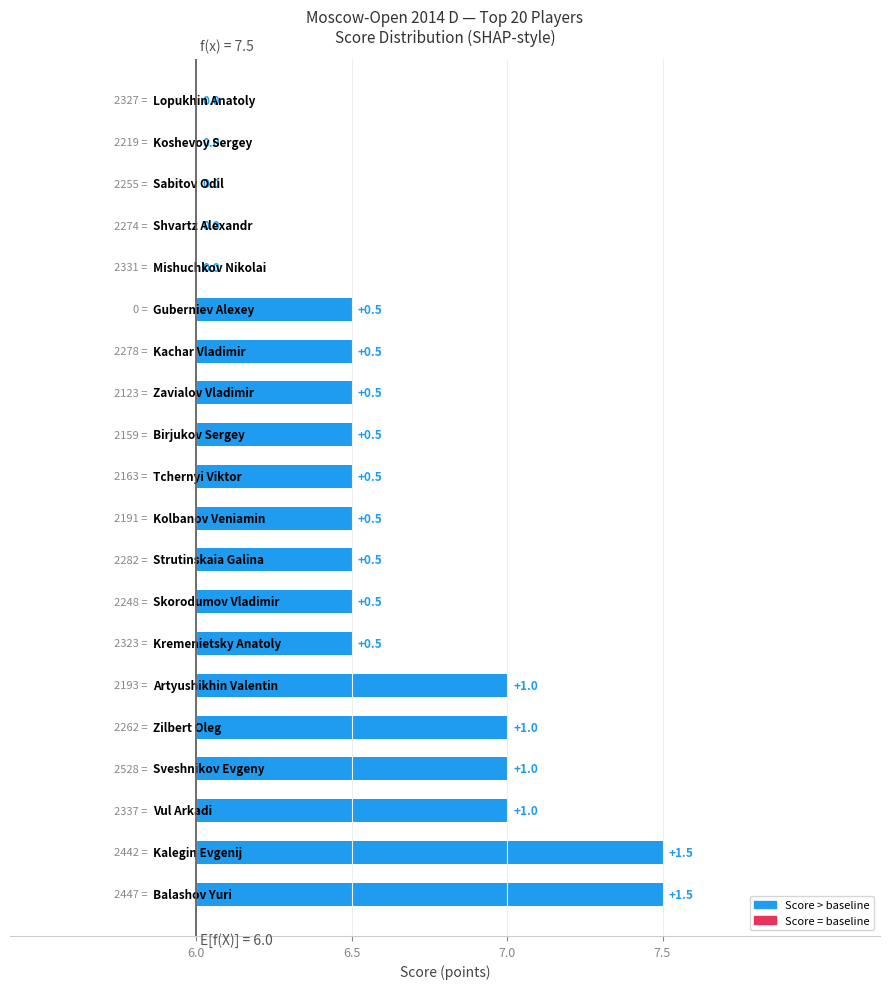

How many values are between 0 and 1?

18